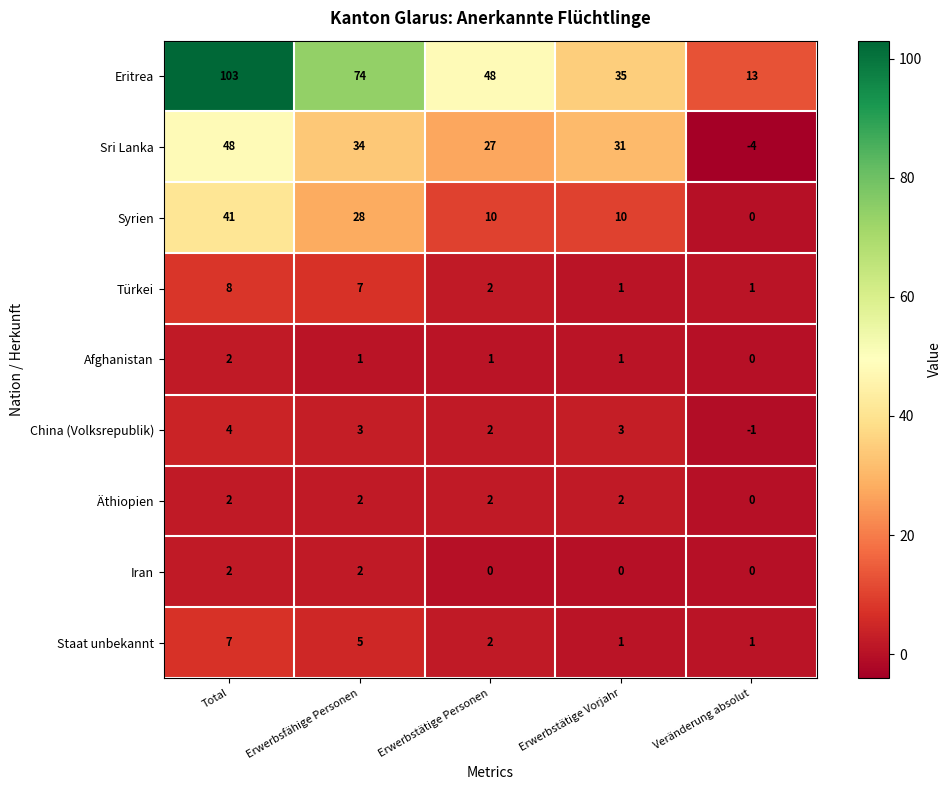

What is the sum of the Sri Lanka values at Erwerbstätige Personen and Erwerbstätige Vorjahr?

58